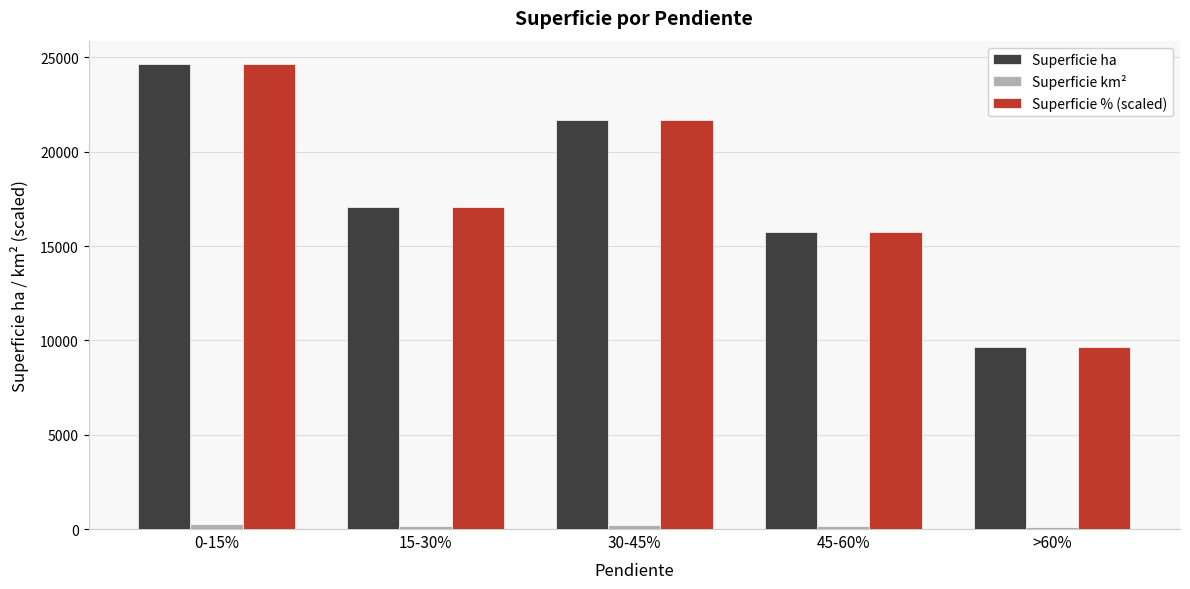

At how many categories does at least one series exceed 12093?

4